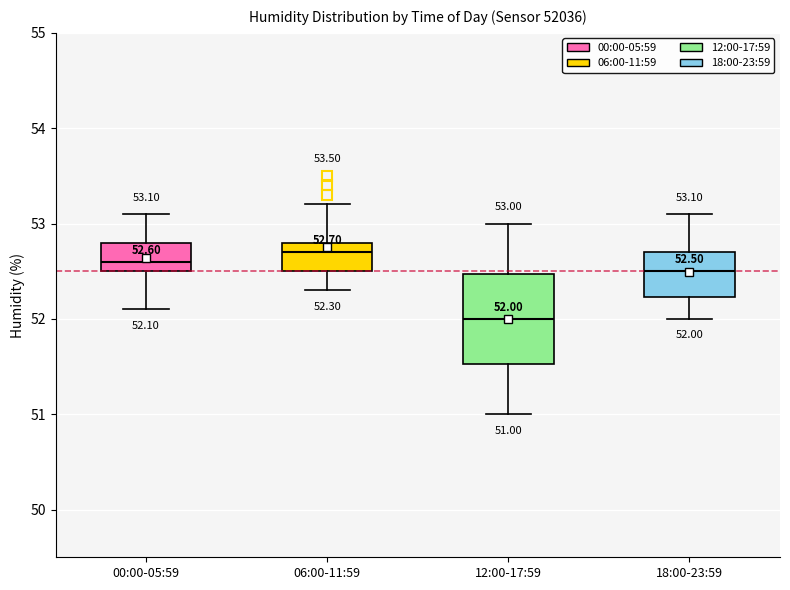

Which box's median line is the lowest?

12:00-17:59